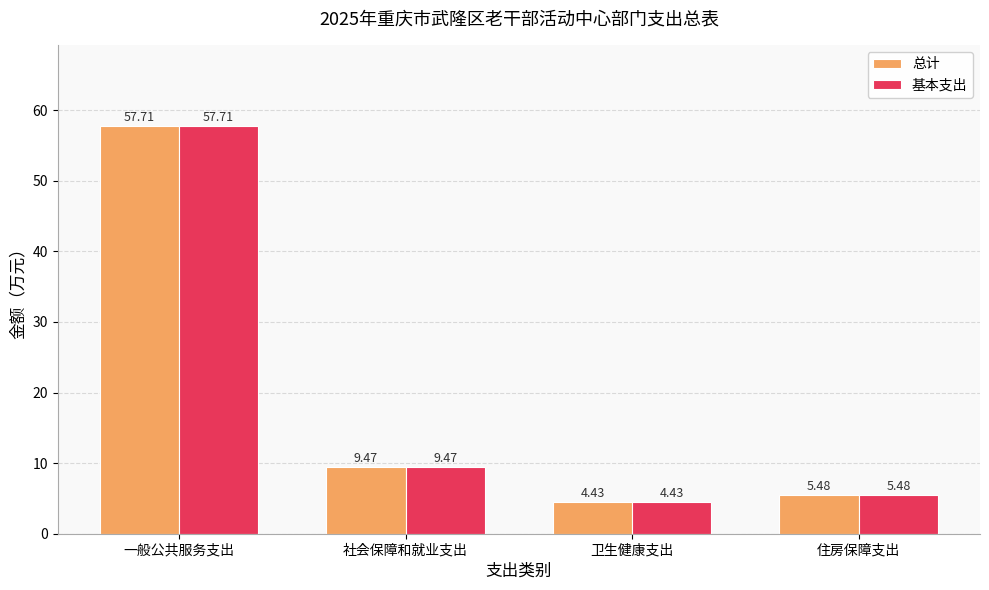

What is the total value across all series at 社会保障和就业支出?

18.9